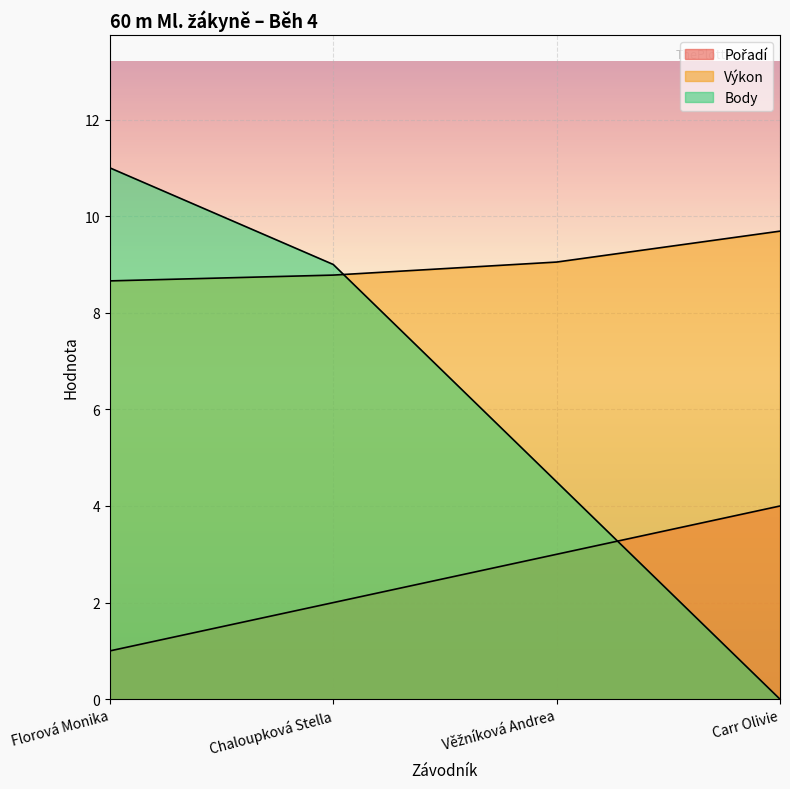

What is the label of the 4th point from the left?

Carr Olivie